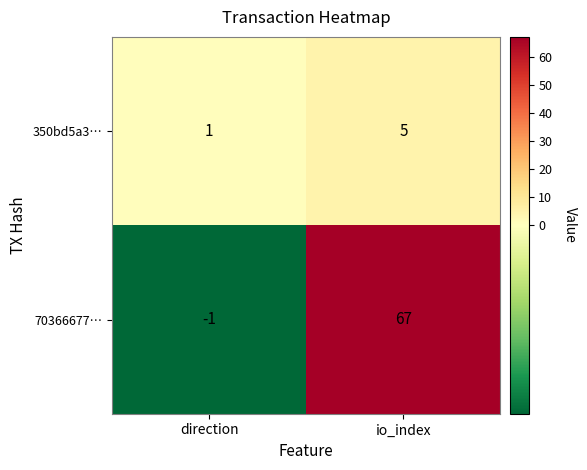

What is the average value of the 70366677… series?

33